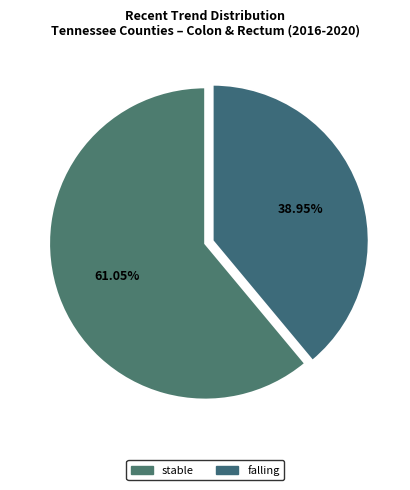

How many slices are in this pie chart?

2